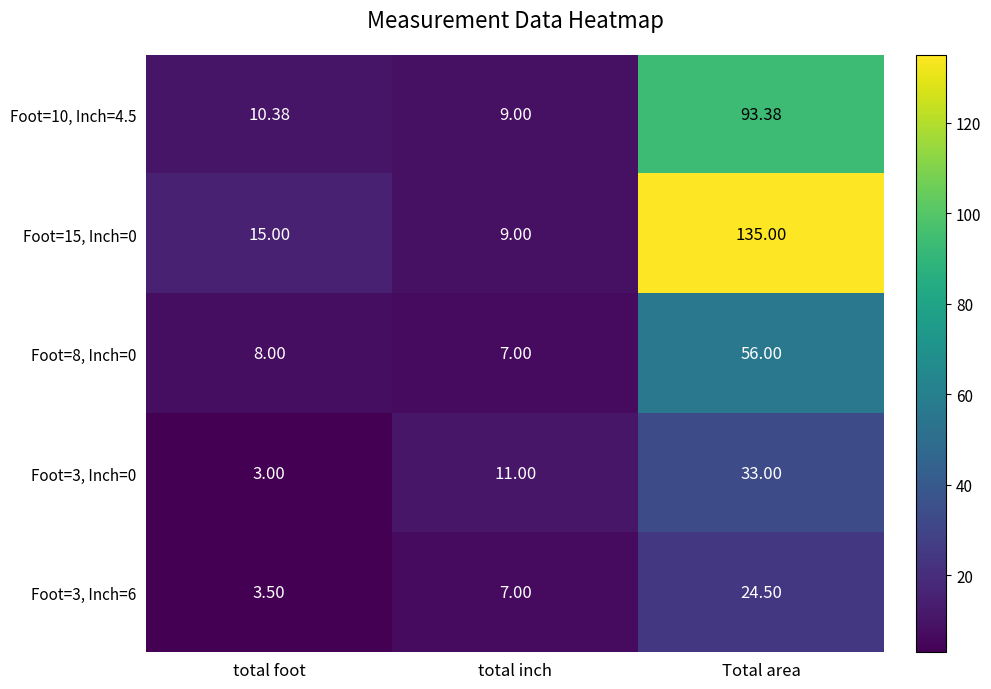

At which category is the sum across all series the highest?

Total area